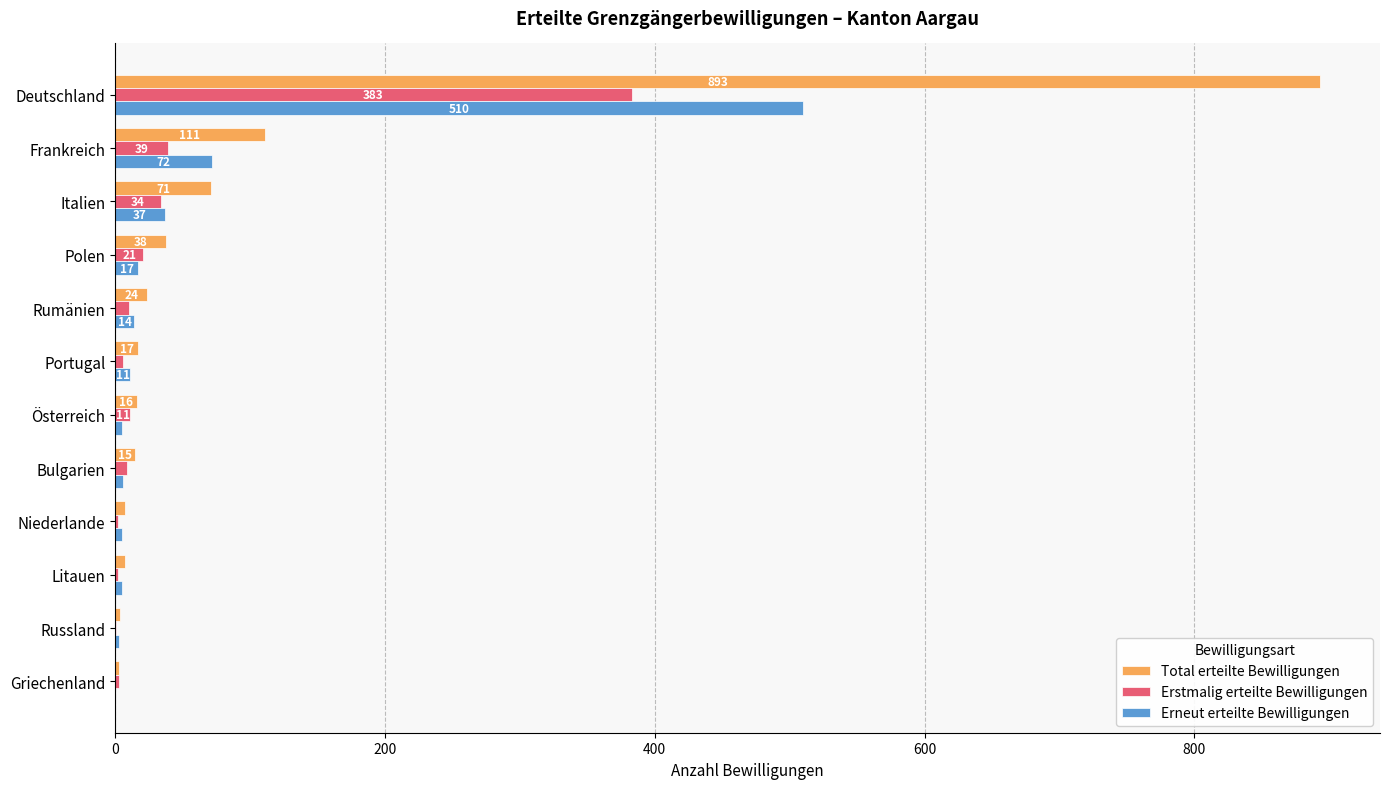

What is the sum of all Erneut erteilte Bewilligungen values?

685